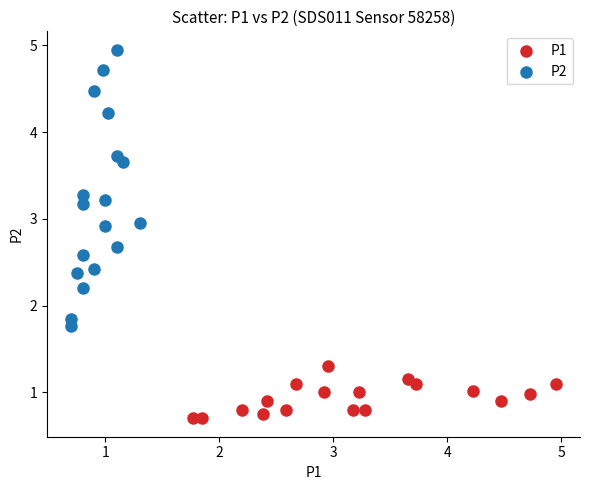

Which series has the widest spread of Y values?

P2